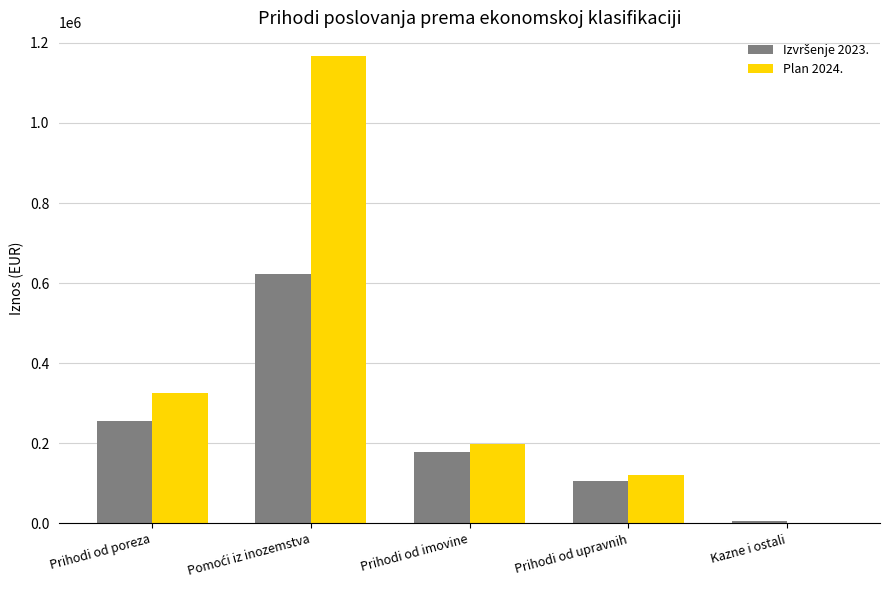

The Plan 2024. series shows 617981.7 at Kazne i ostali. True or false?

False